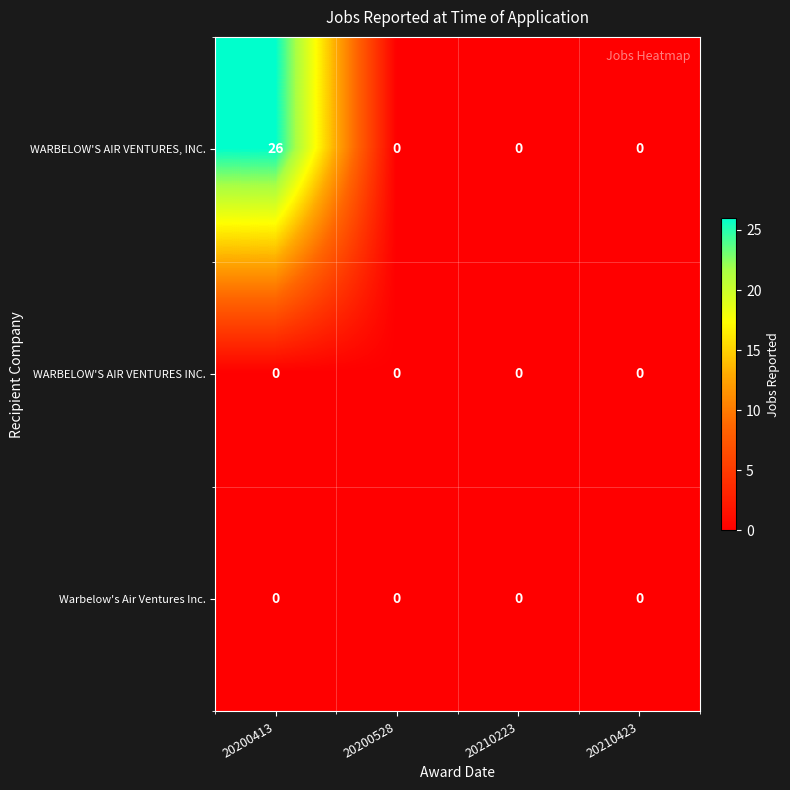

Which series has the largest total across all categories?

WARBELOW'S AIR VENTURES, INC.